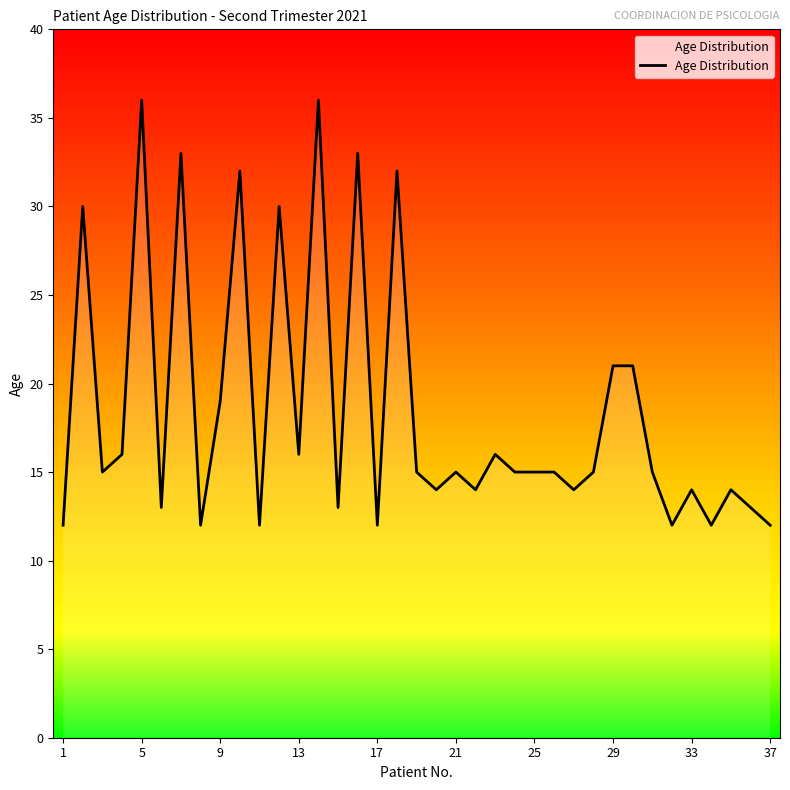

What is the greatest value displayed?

36